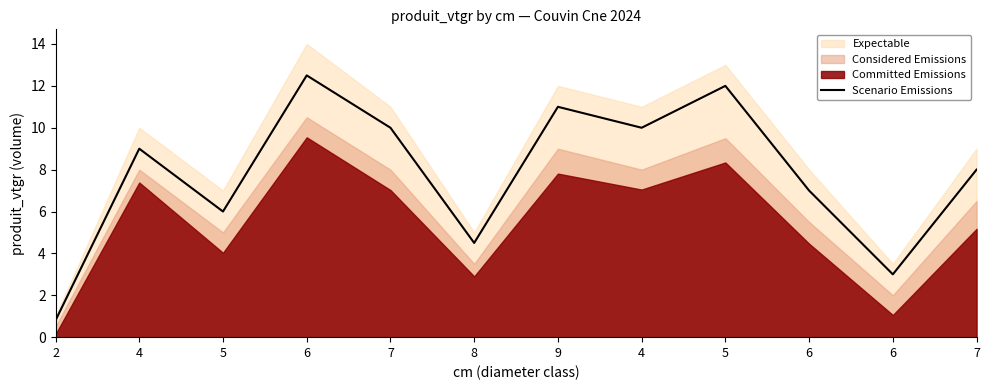

Does the chart display data point markers on the line(s)?

No